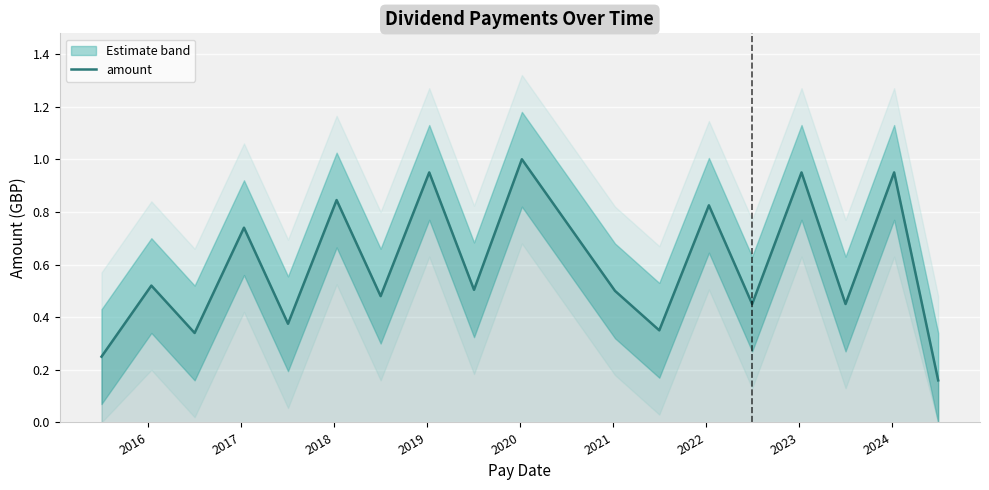

How many series are shown in this chart?

1